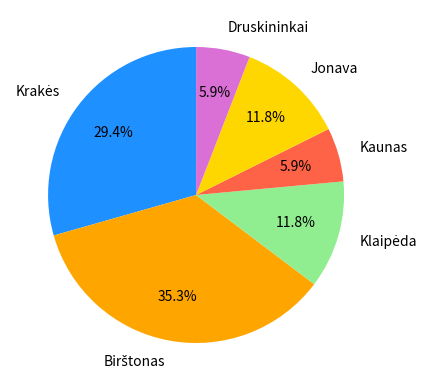

To the nearest percent, what is the average slice percentage?

17%